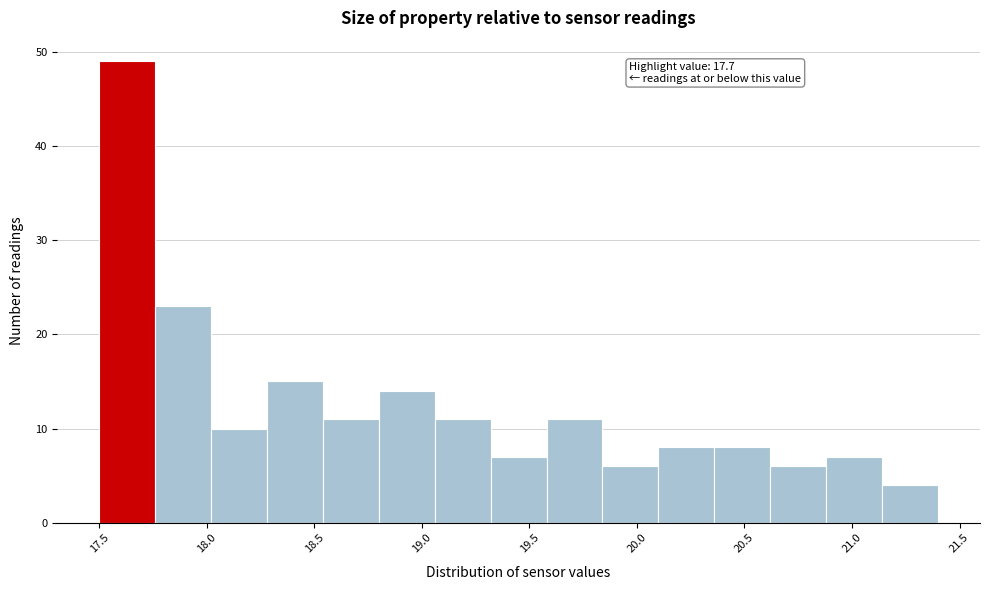

Which range on the x-axis has the tallest bar?

17.50 to 17.76